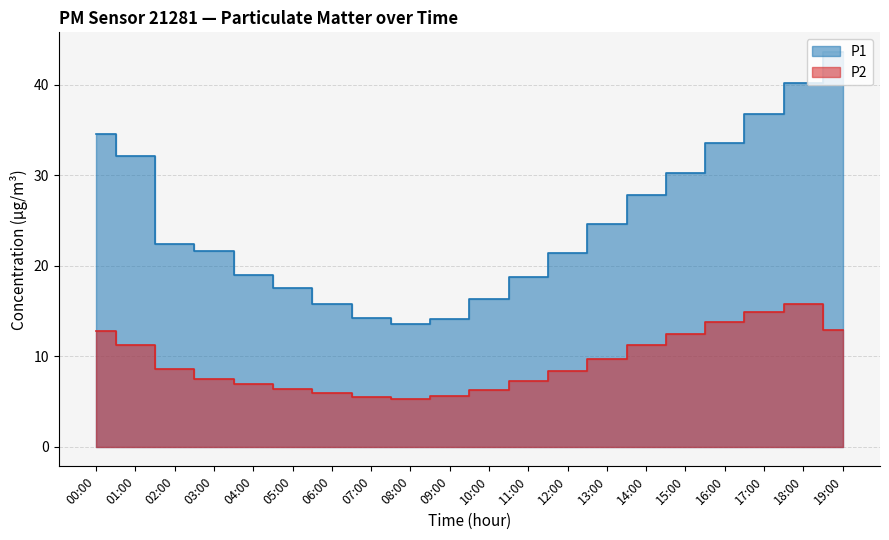

How many interior local valleys does the P1 series have?

1